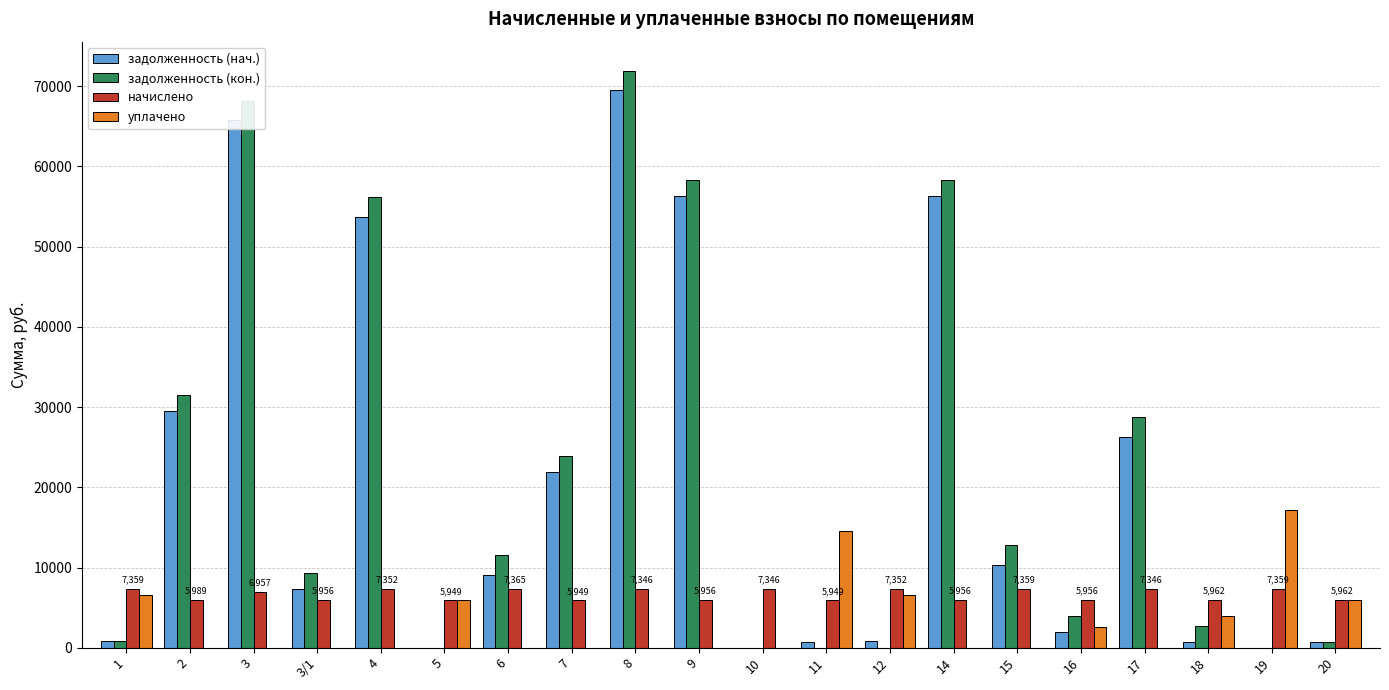

What is the total value across all series at 14?

120651.4